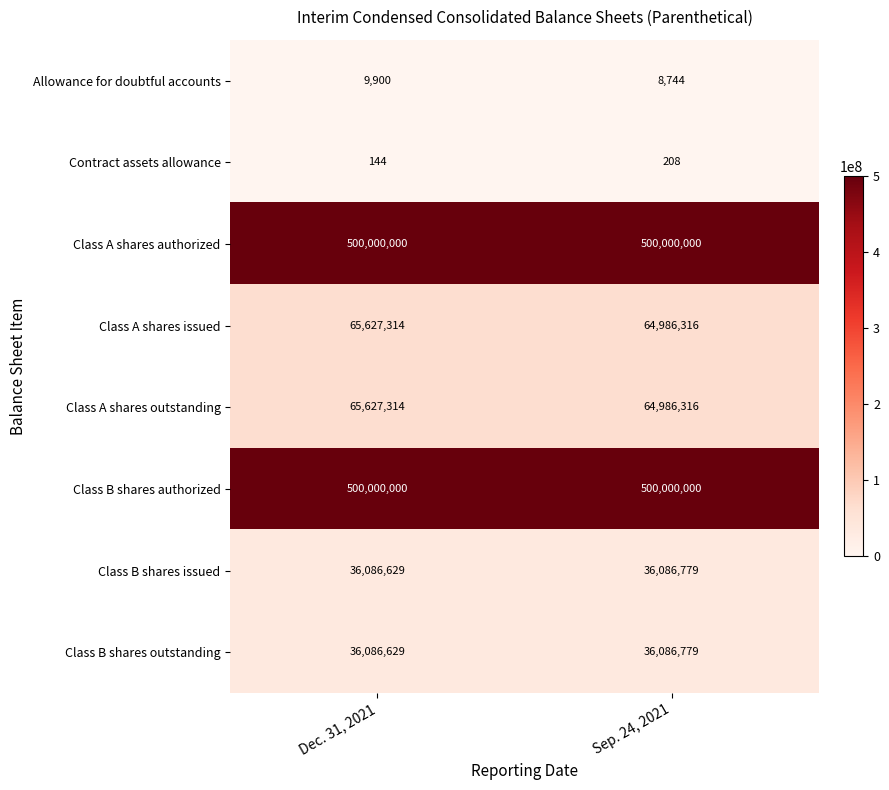

What is the difference between the Class B shares issued values at Sep. 24, 2021 and Dec. 31, 2021?

150